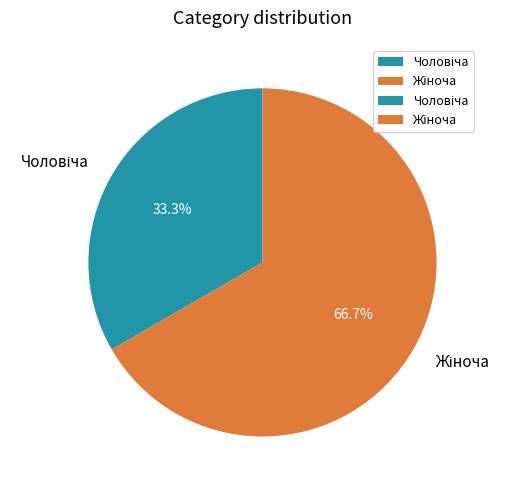

How many slices are in this pie chart?

2